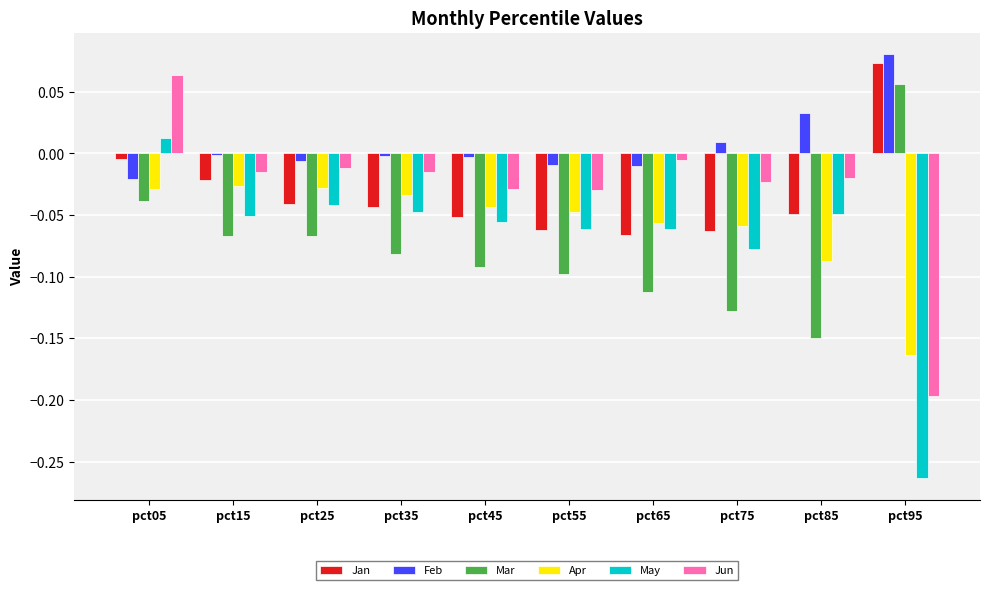

Does the chart contain stacked bars?

No